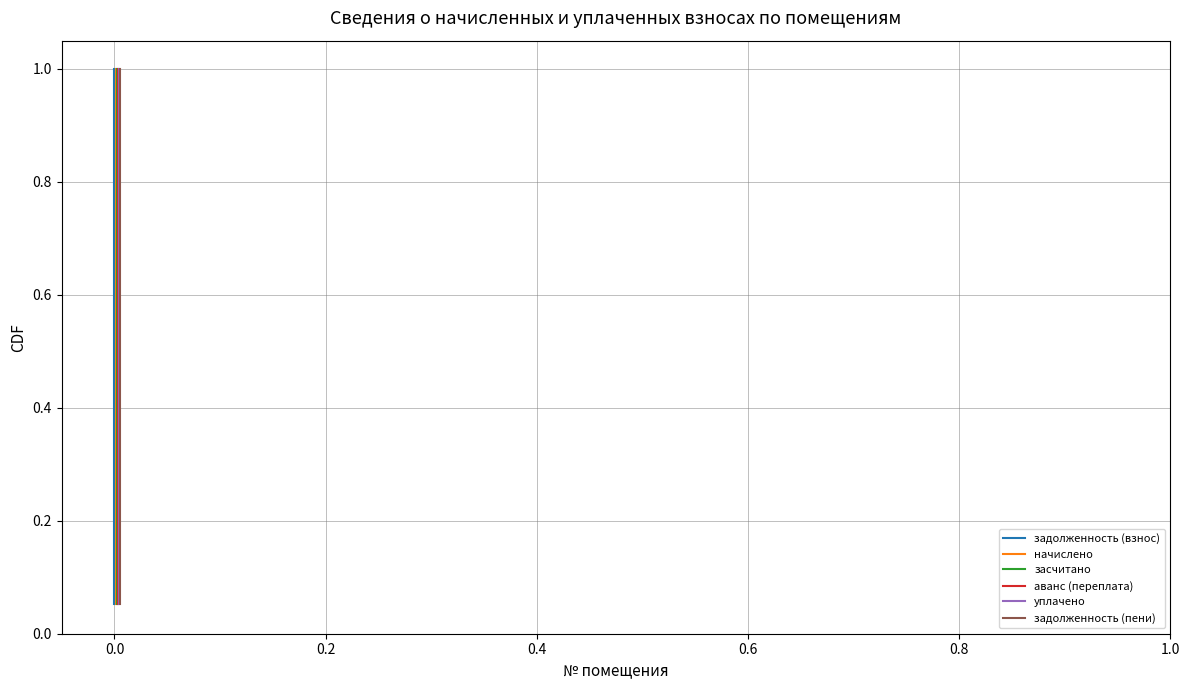

What is the value of the начислено point at the 1st from the left?

0.1